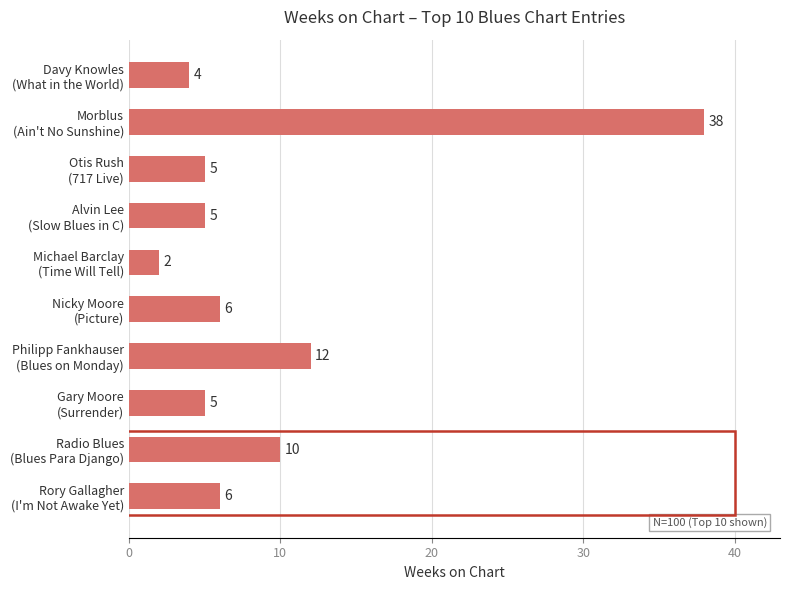

What is the greatest value displayed?

38